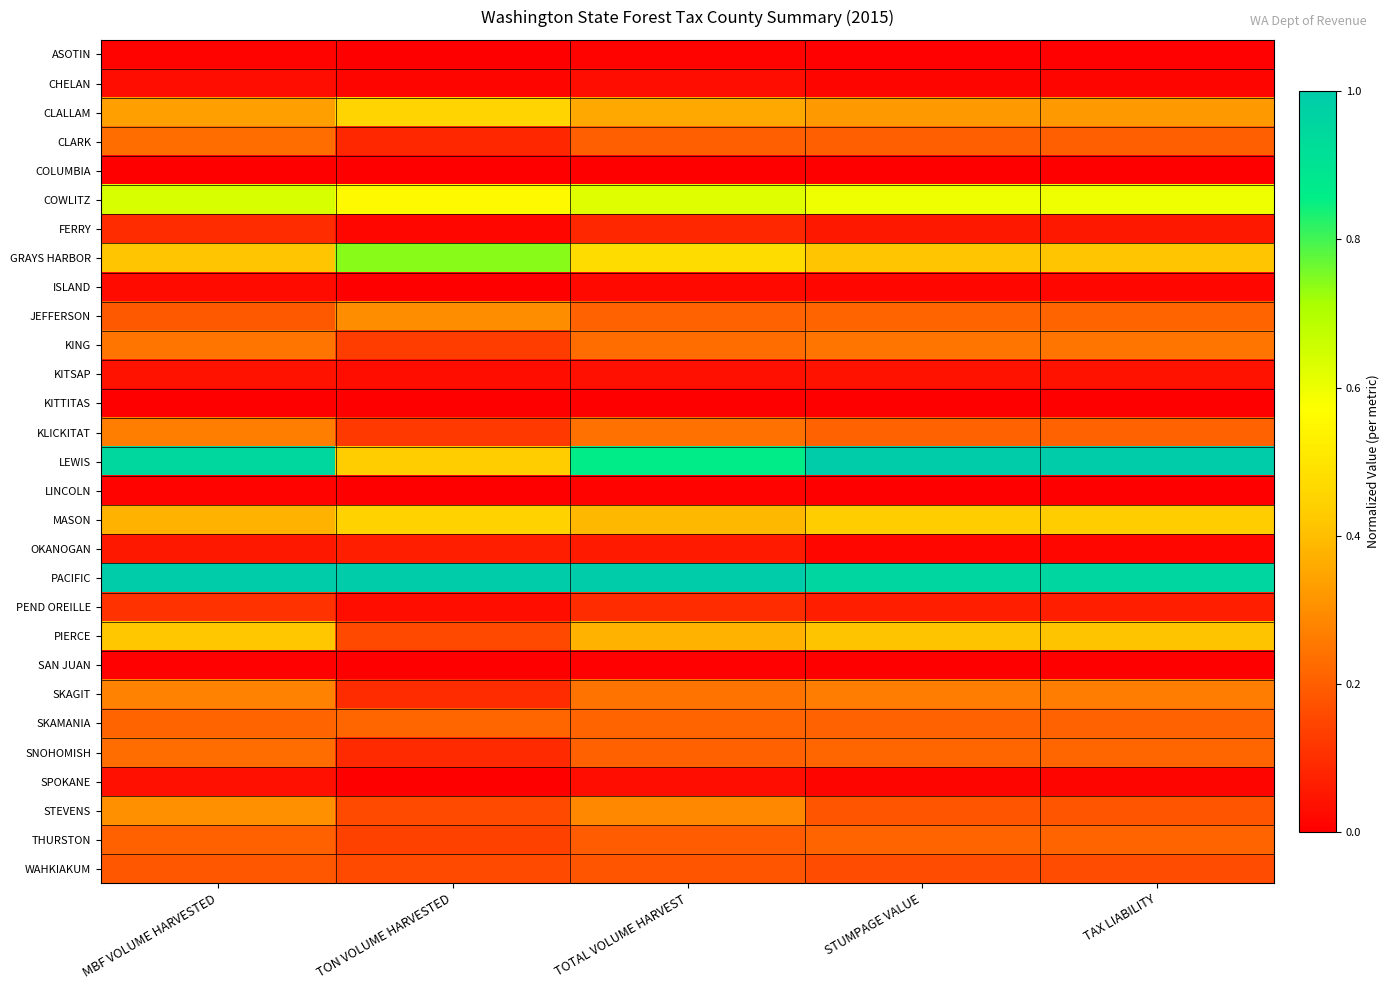

At which category is the sum across all series the highest?

MBF VOLUME HARVESTED